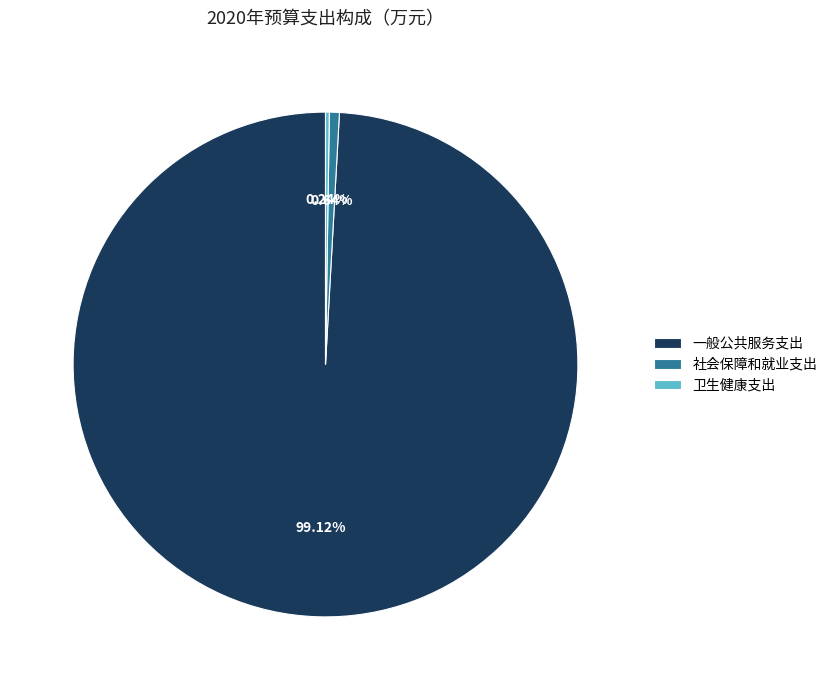

Which category has the biggest portion of the pie?

一般公共服务支出